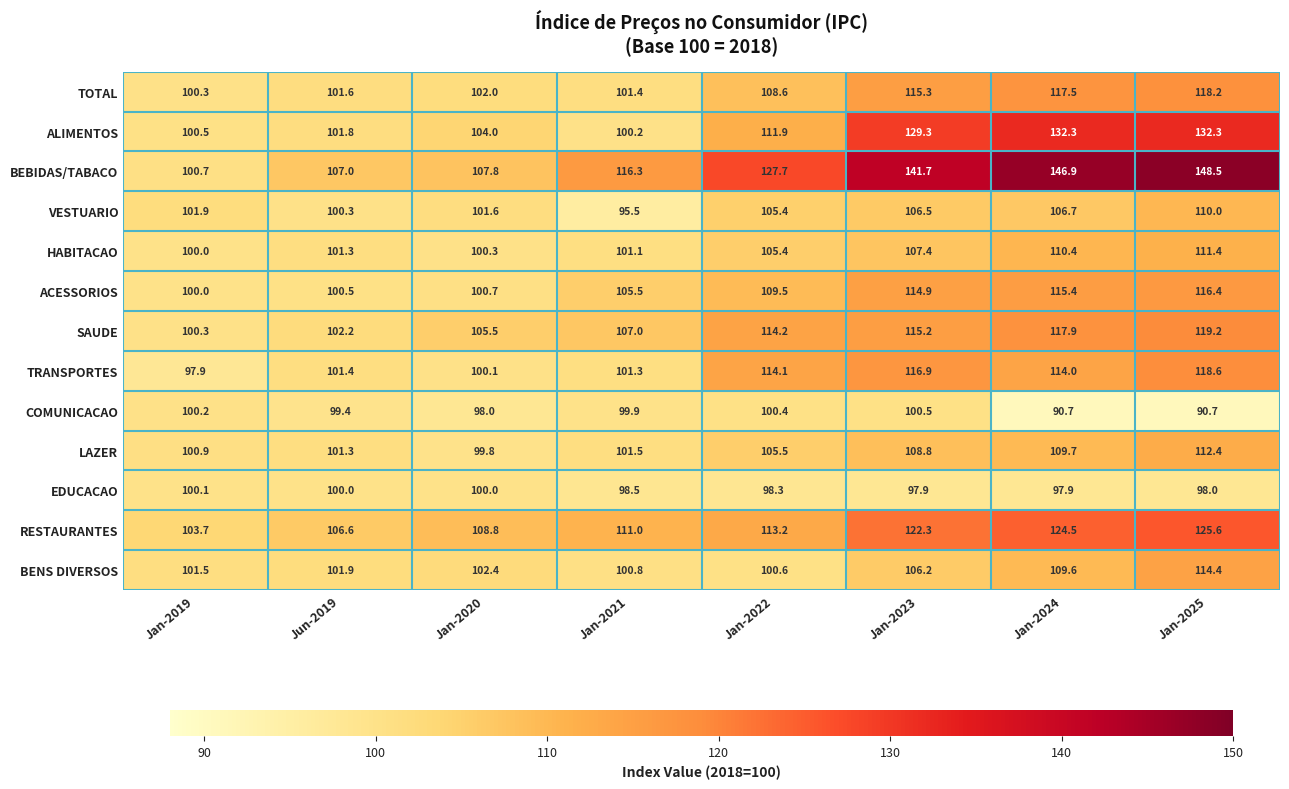

Which series changed the most between Jan-2019 and Jan-2025?

BEBIDAS/TABACO